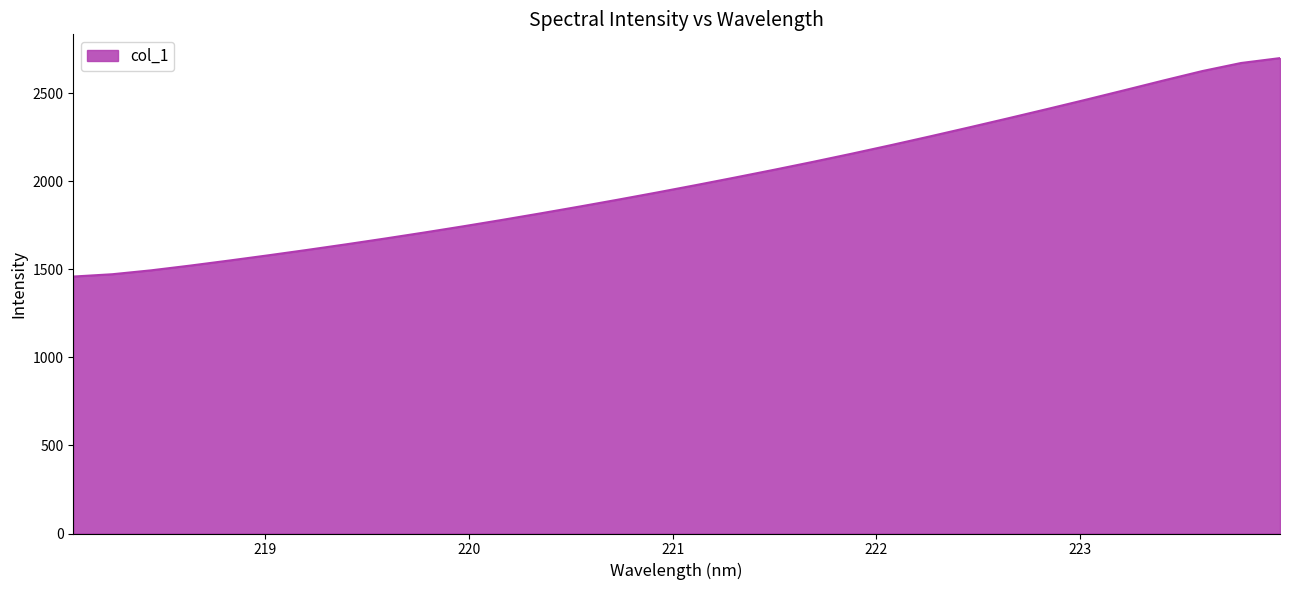

What is the smallest value displayed?

1459.1